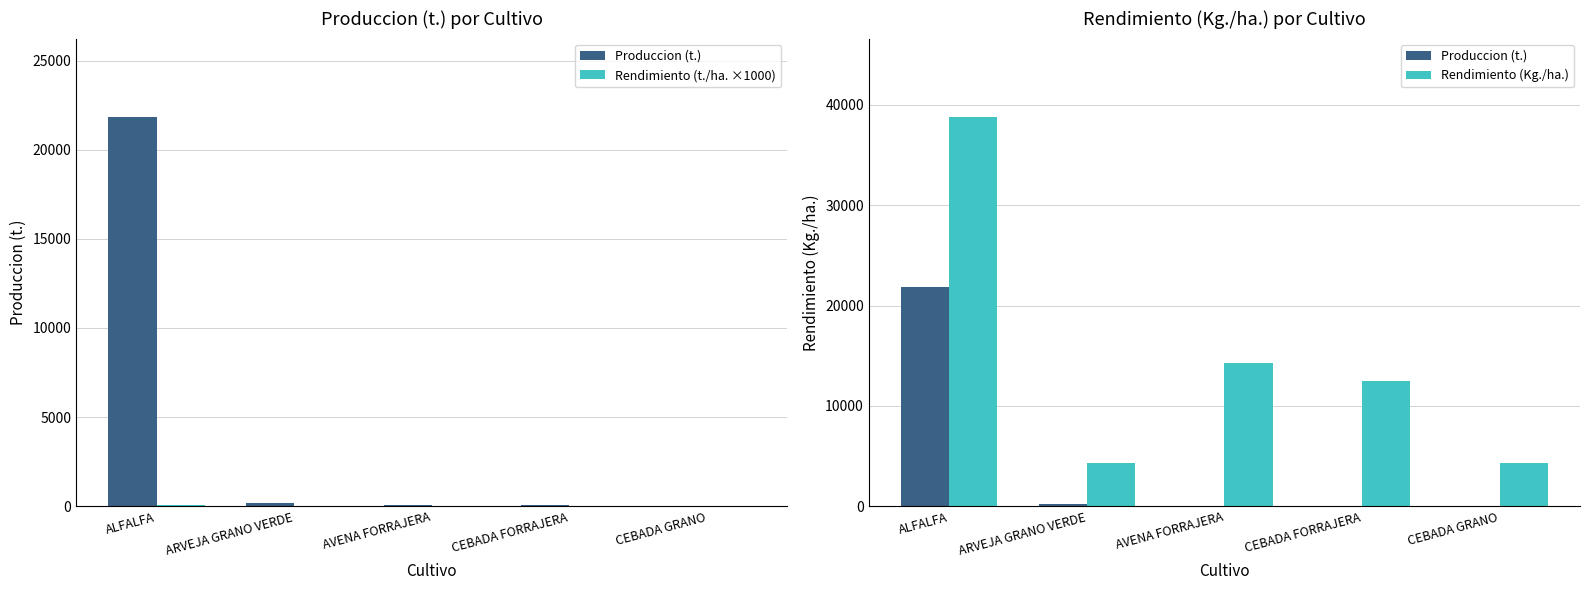

Between AVENA FORRAJERA and CEBADA GRANO, which is larger?

AVENA FORRAJERA